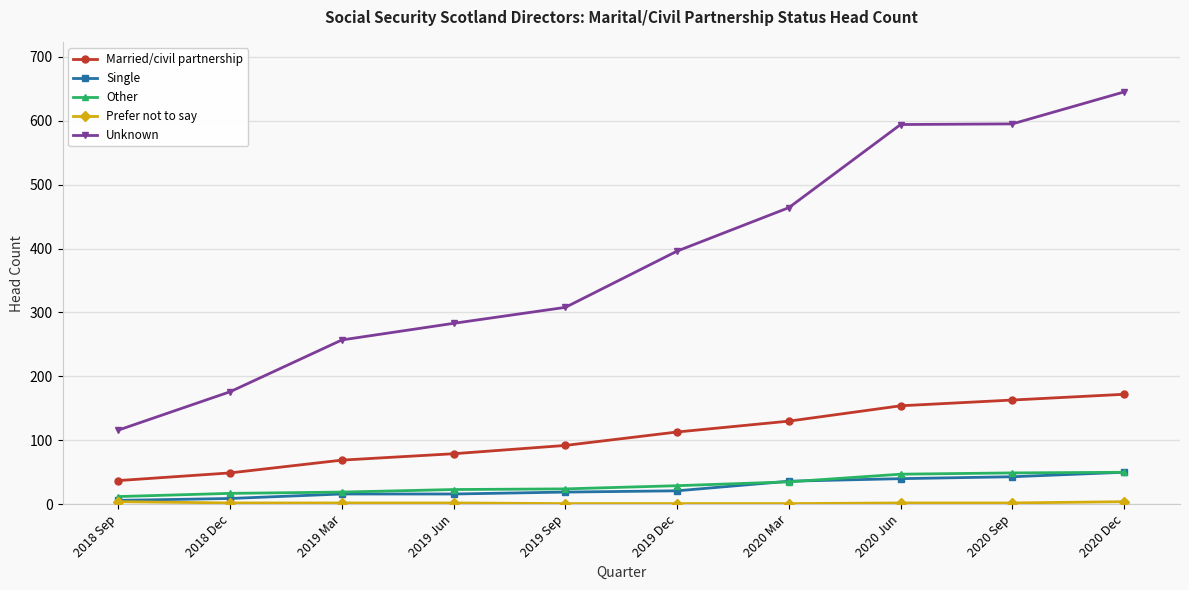

Is the value of Unknown at 2019 Sep greater than the value of Married/civil partnership at 2020 Jun?

Yes